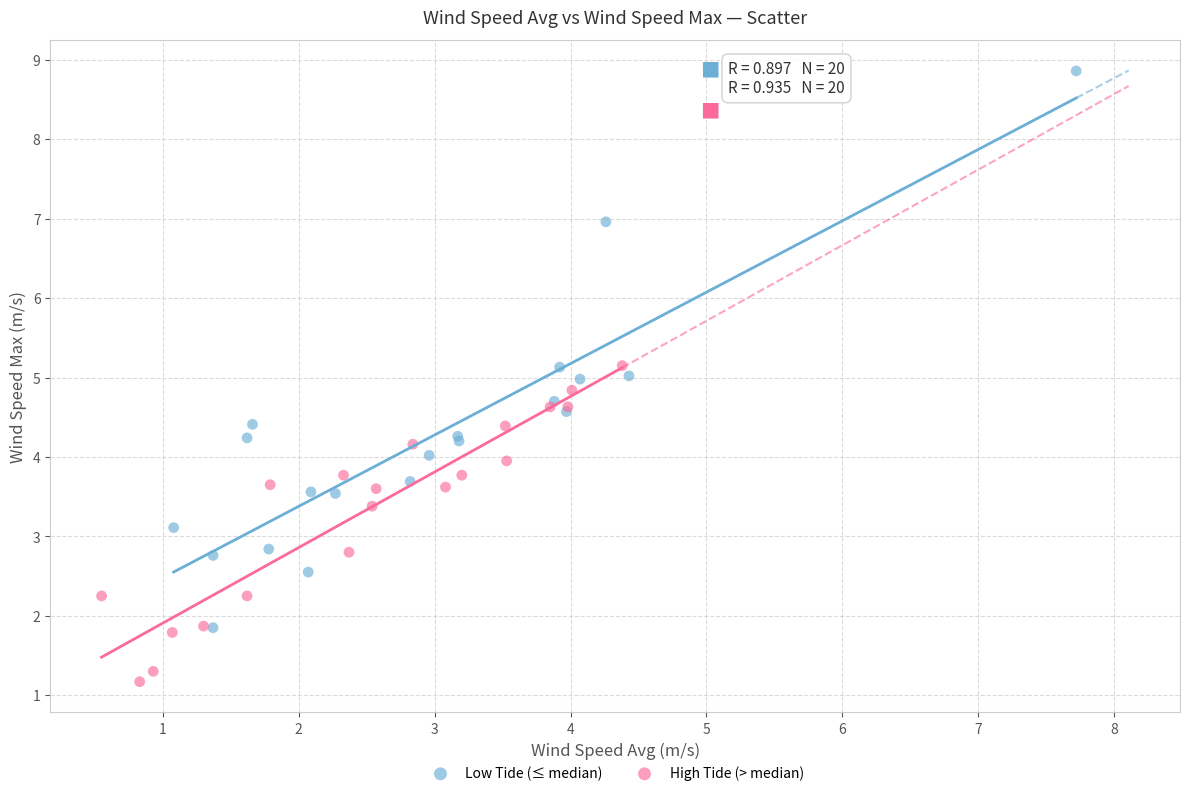

Which series has the widest spread of Y values?

Low Tide (≤ median)